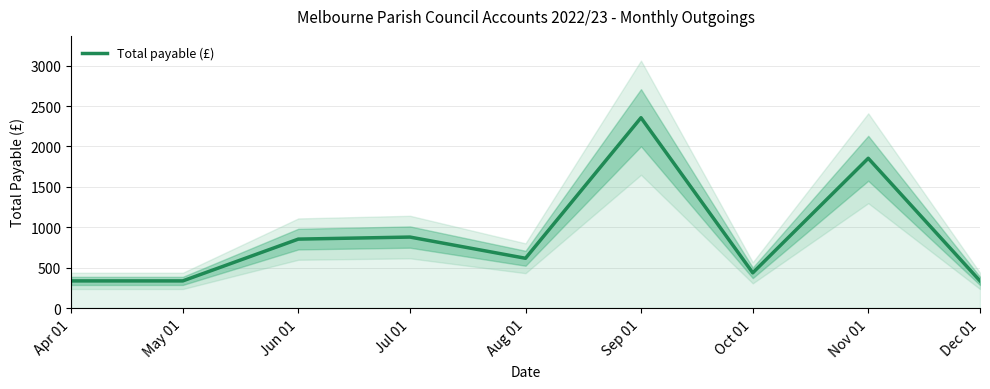

What is the ratio of the value at Oct 01 to the value at Dec 01?

1.3